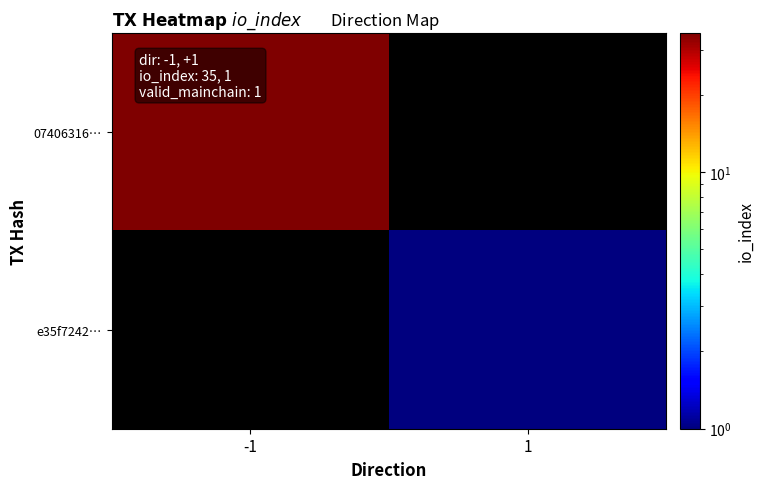

List the series in order of their peak value, highest first.

07406316…, e35f7242…